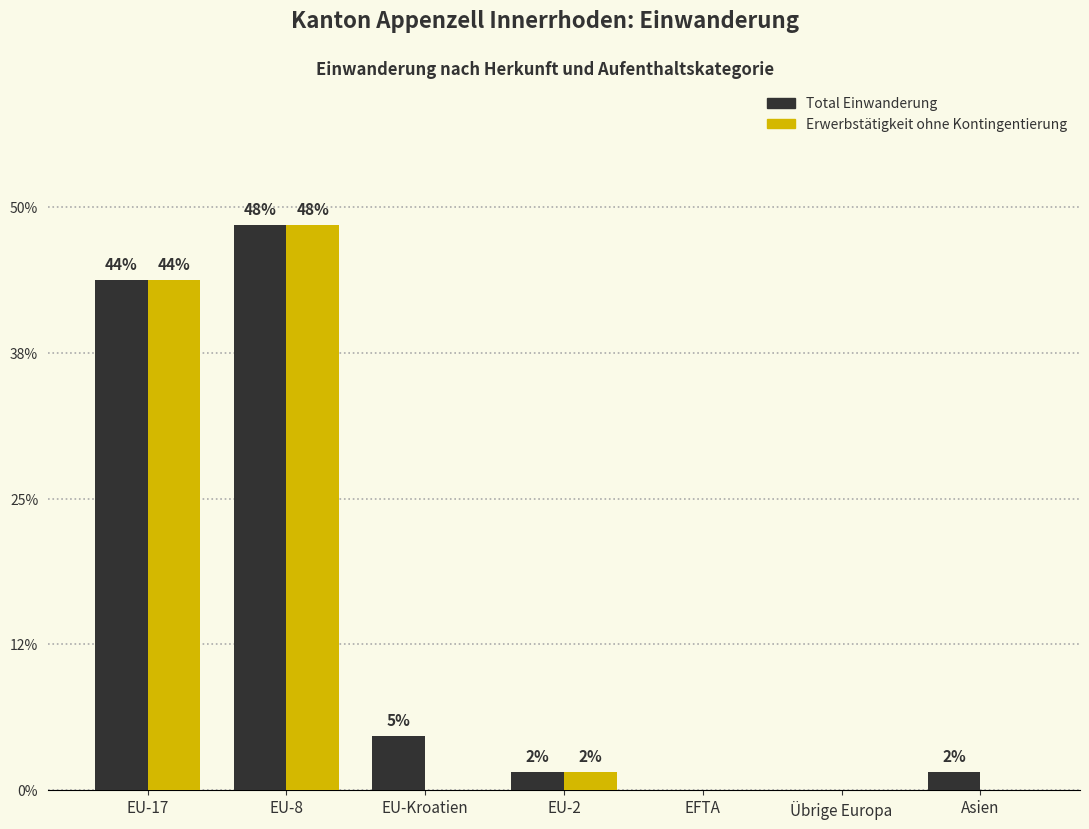

Which series has the largest range (max minus min)?

Total Einwanderung